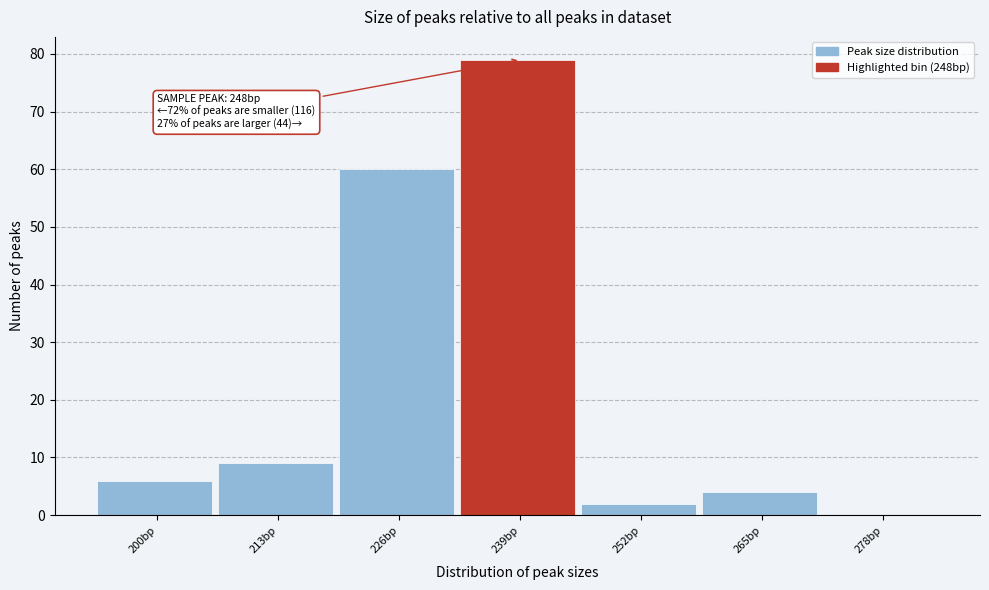

Reading left to right, extract all data points from this chart.

200bp=6	213bp=9	226bp=60	239bp=79	252bp=2	265bp=4	278bp=0